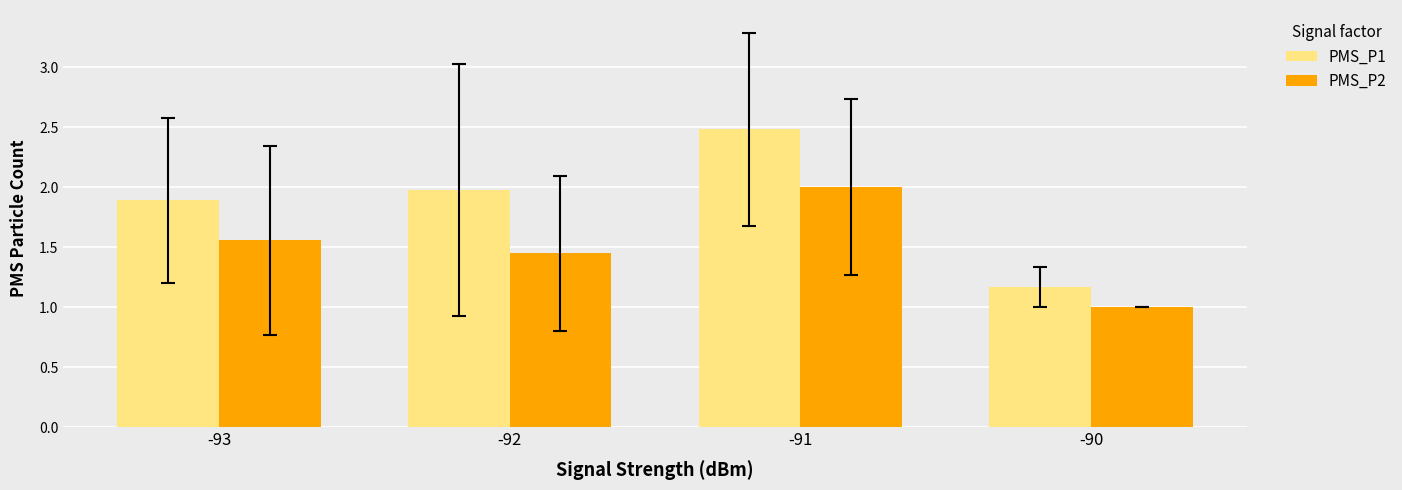

The PMS_P1 series shows 1.9 at -93. True or false?

True